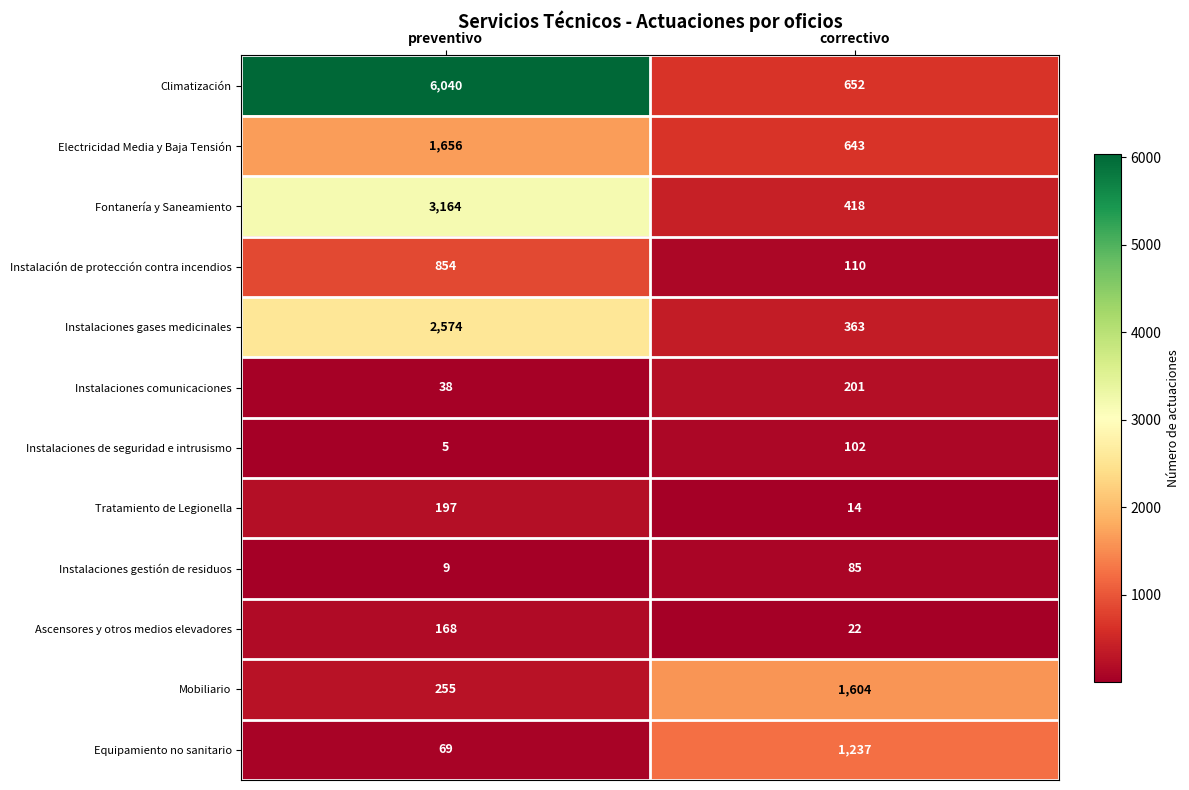

Reading left to right, list all the values displayed in this chart.

Climatización: 6040	652
Electricidad Media y Baja Tensión: 1656	643
Fontanería y Saneamiento: 3164	418
Instalación de protección contra incendios: 854	110
Instalaciones gases medicinales: 2574	363
Instalaciones comunicaciones: 38	201
Instalaciones de seguridad e intrusismo: 5	102
Tratamiento de Legionella: 197	14
Instalaciones gestión de residuos: 9	85
Ascensores y otros medios elevadores: 168	22
Mobiliario: 255	1604
Equipamiento no sanitario: 69	1237